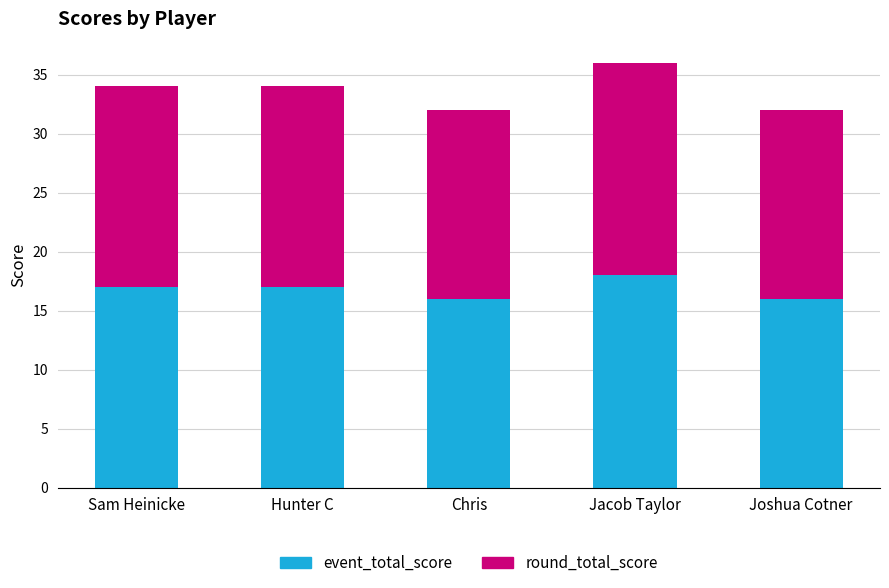

What is the sum of the event_total_score values at Sam Heinicke and Joshua Cotner?

33